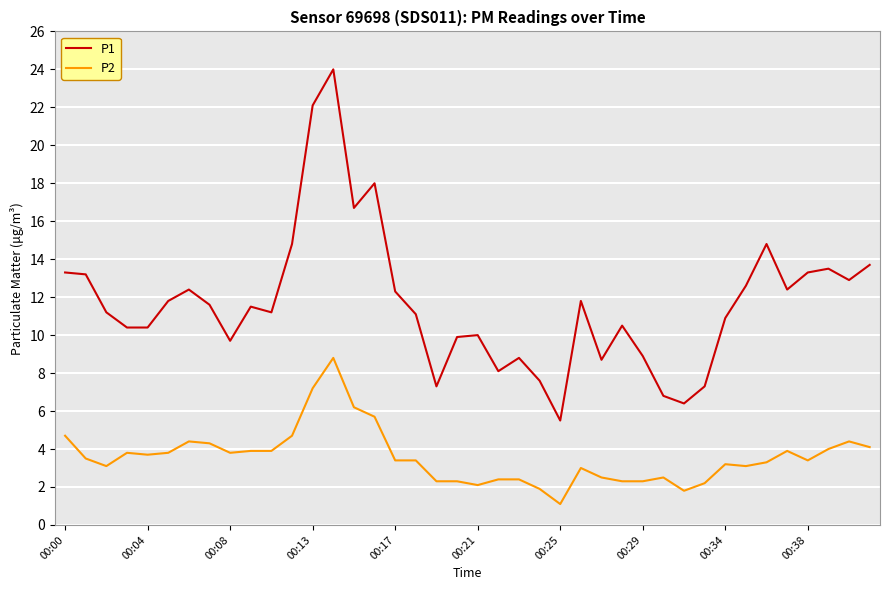

What is the average value of the P1 series?

11.7